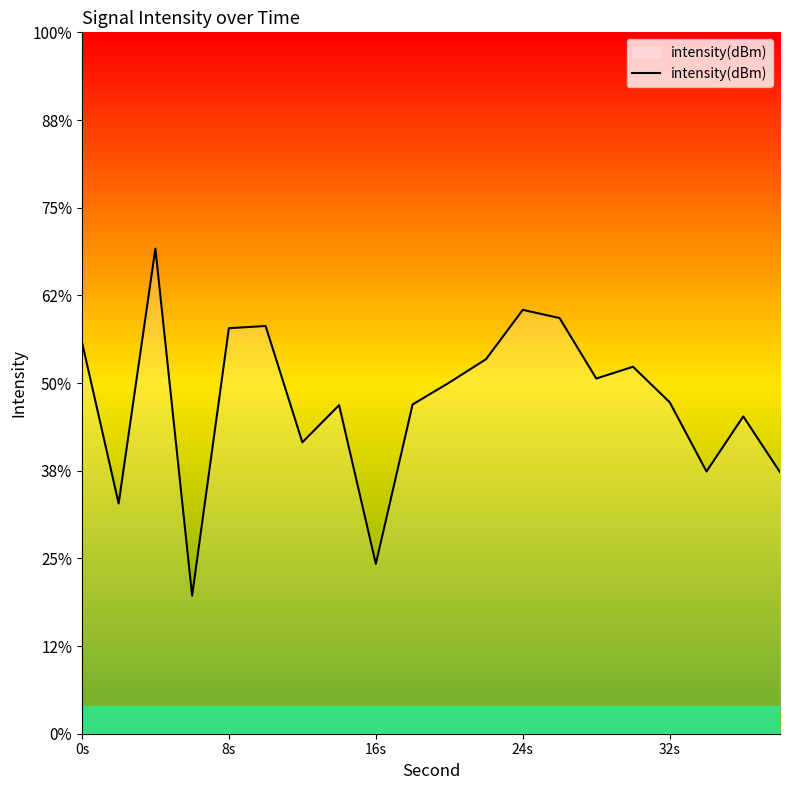

Does the chart display data point markers on the line(s)?

No